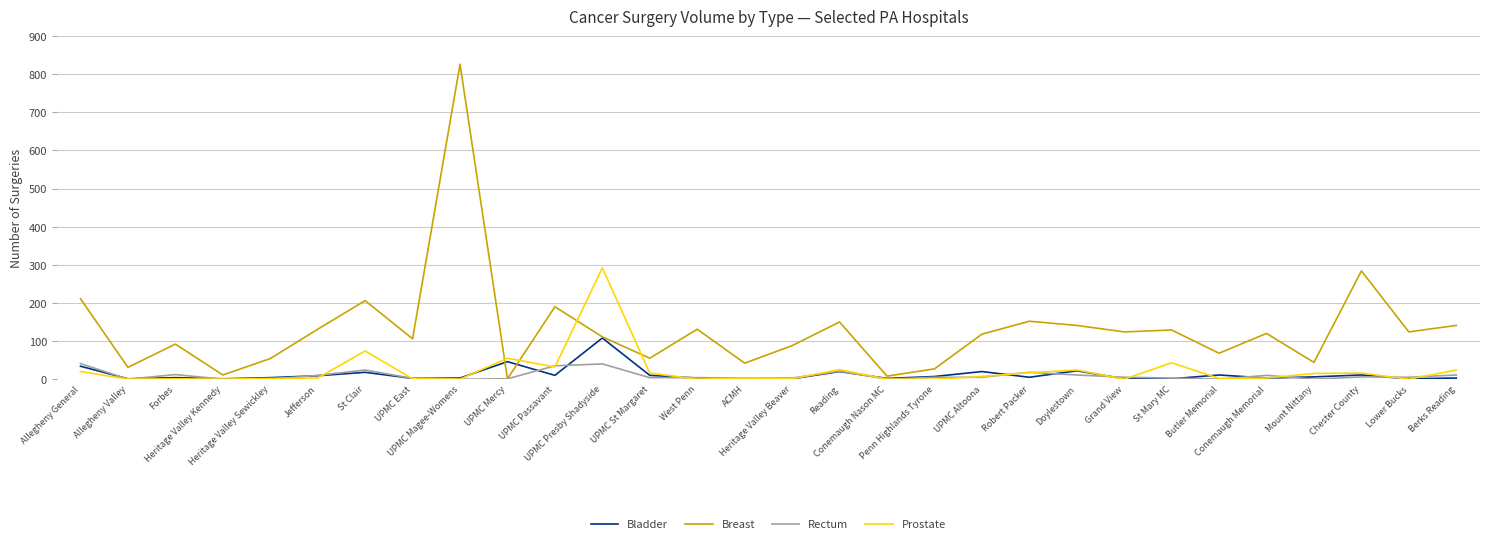

Which series has the largest total across all categories?

Breast